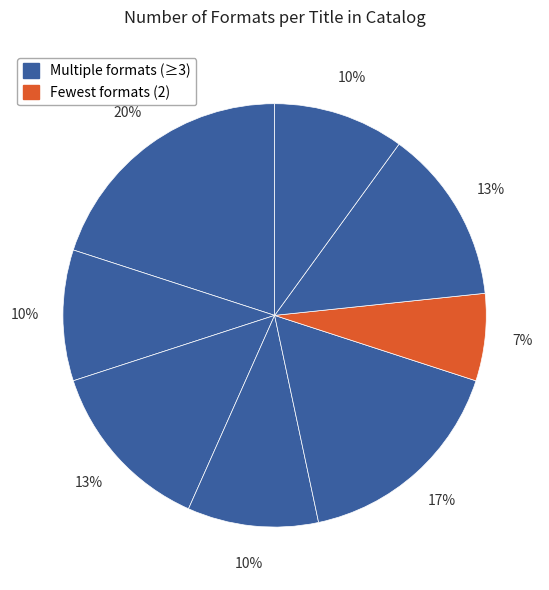

How many slices are in this pie chart?

8